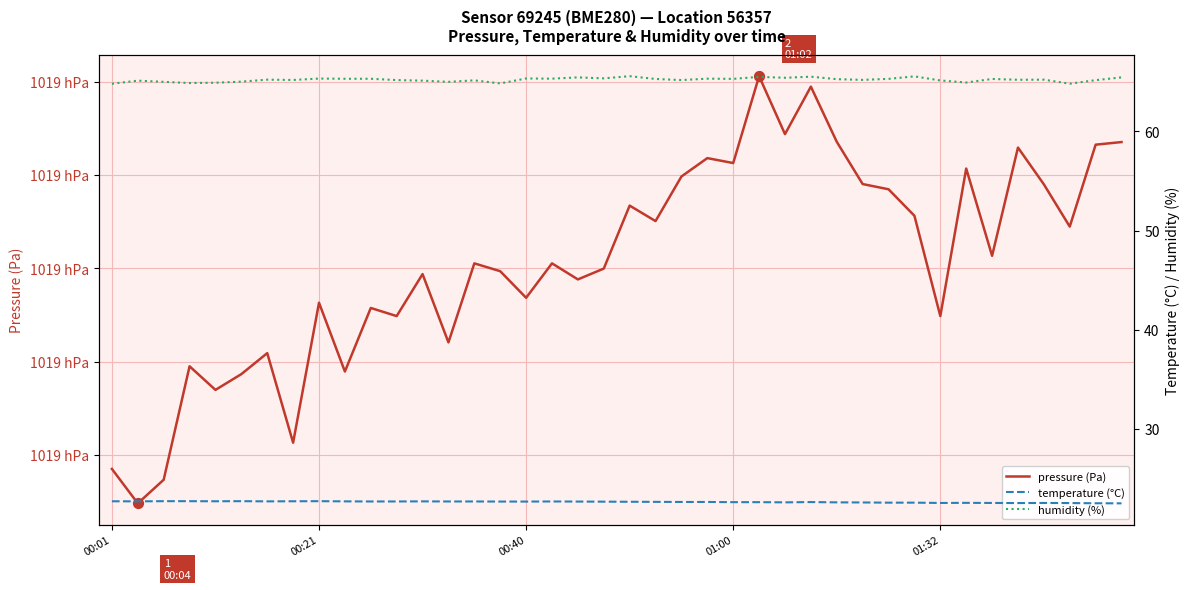

What is the total value across all series at 01:32?

101984.6